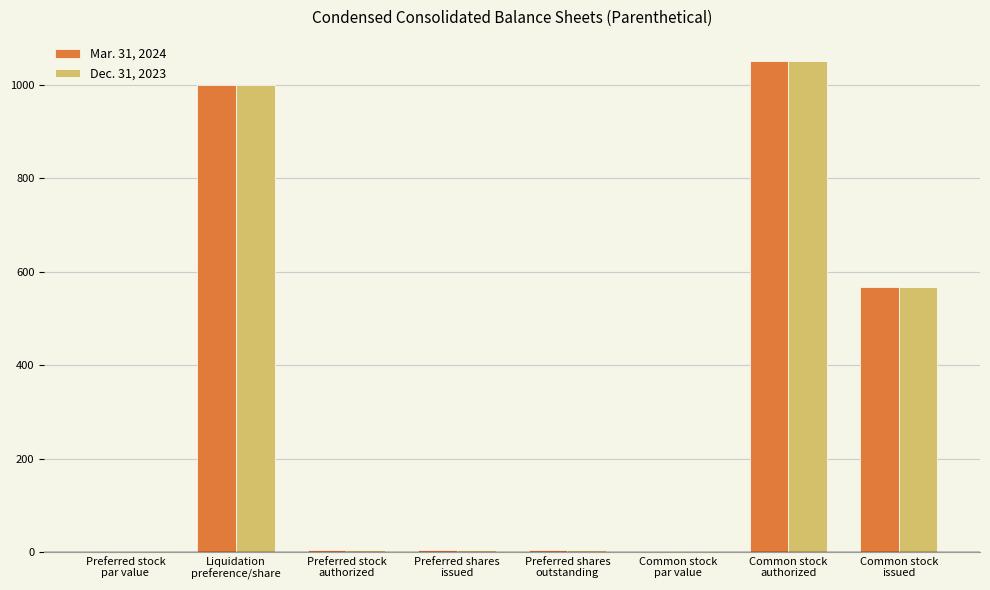

What is the sum of all Dec. 31, 2023 values?

2628.5